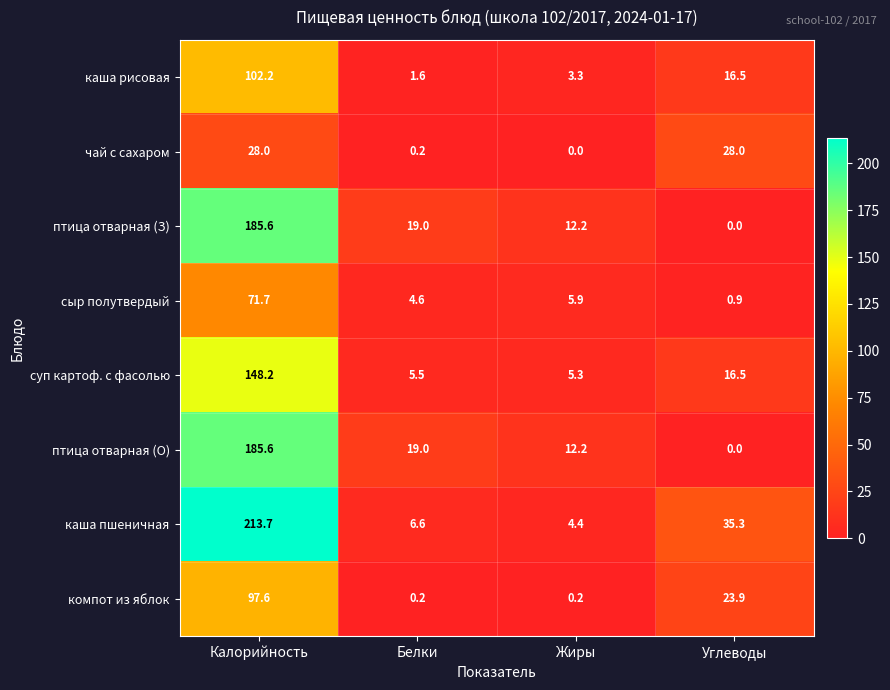

How many distinct data groups are displayed?

8